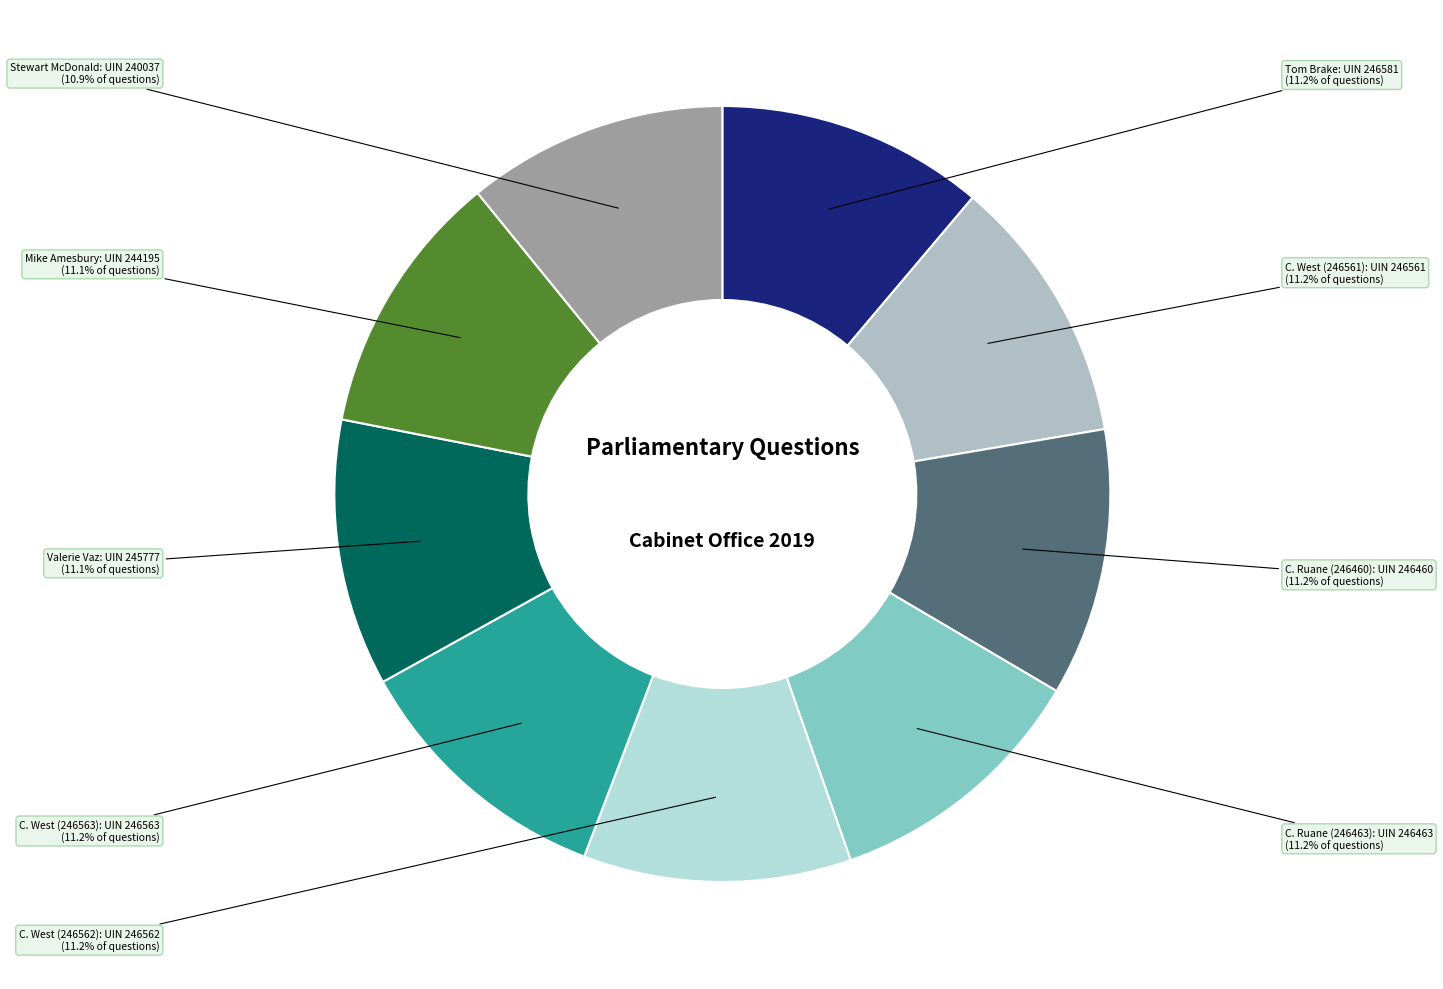

Is there a majority slice in this chart?

No